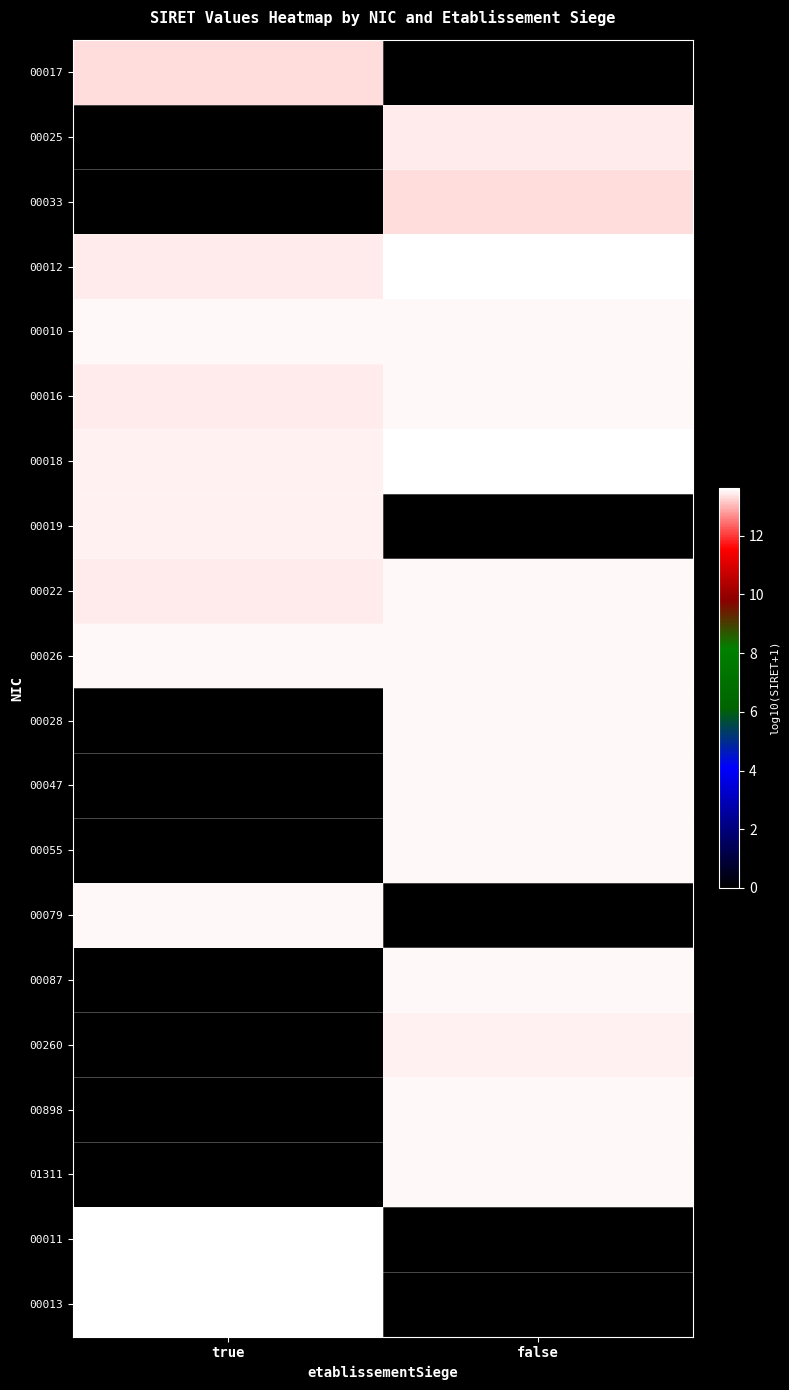

What is the spread (max minus min) of values at false?

13.6